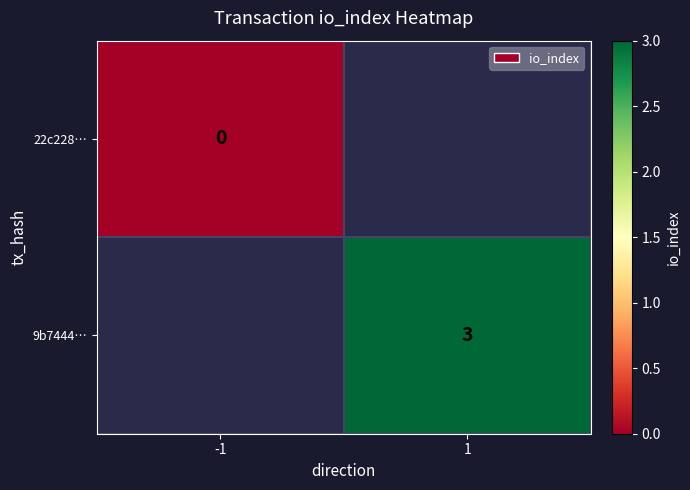

Is it true that 9b7444… equals 3 at 1?

True